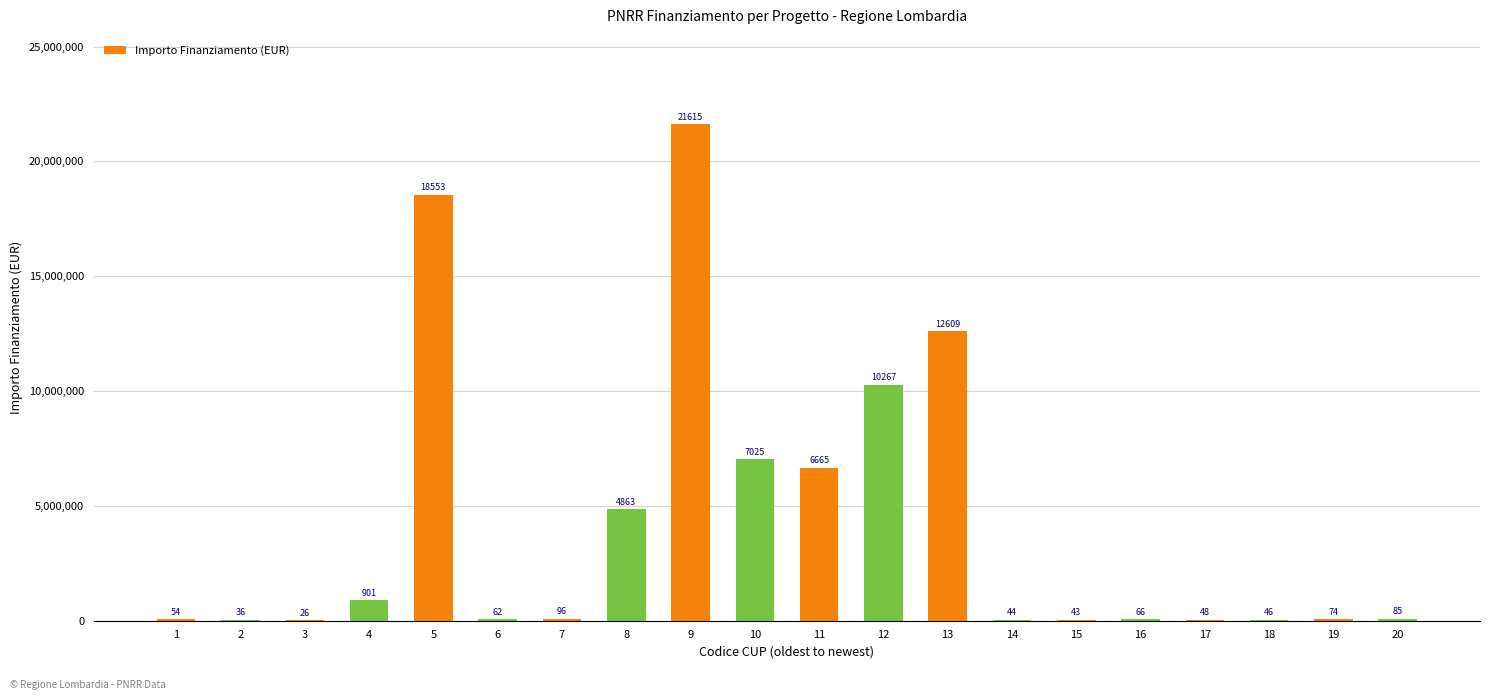

The chart shows a value of 12608826.0 at 13. True or false?

True